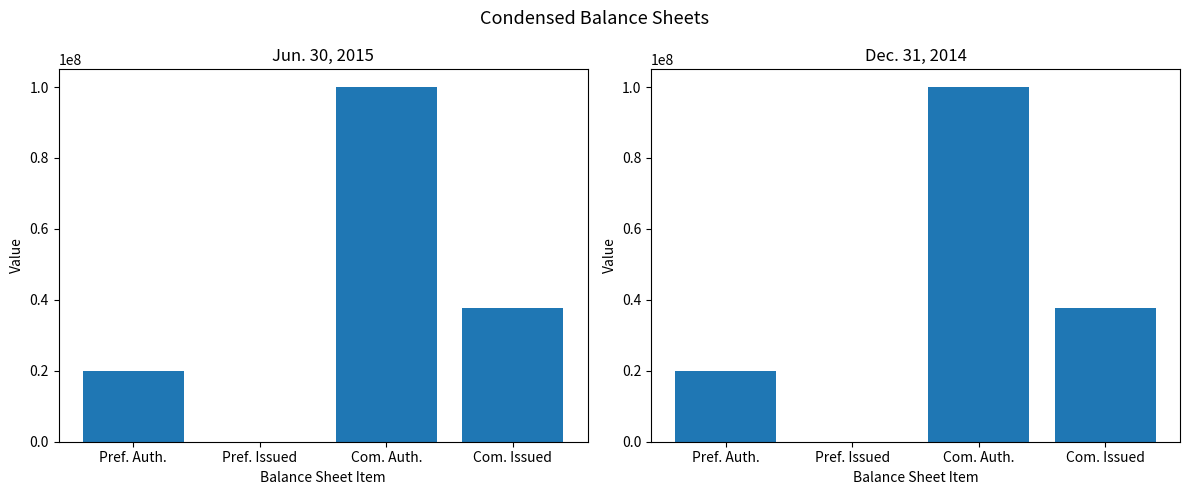

At Com. Issued, list the series in order from largest to smallest.

Dec. 31, 2014, Jun. 30, 2015